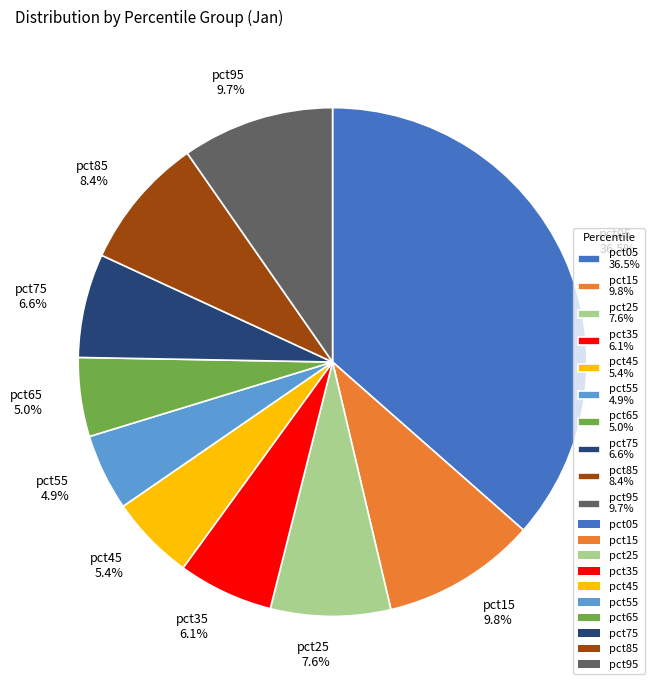

What percentage is the pct15 slice, to the nearest percent?

10%